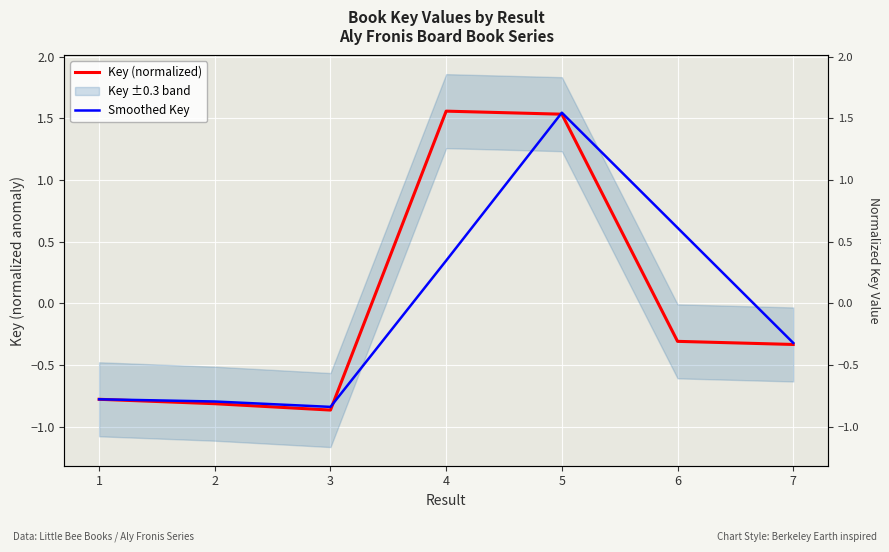

The value of Smoothed Key at 2 is -0.8. True or false?

True